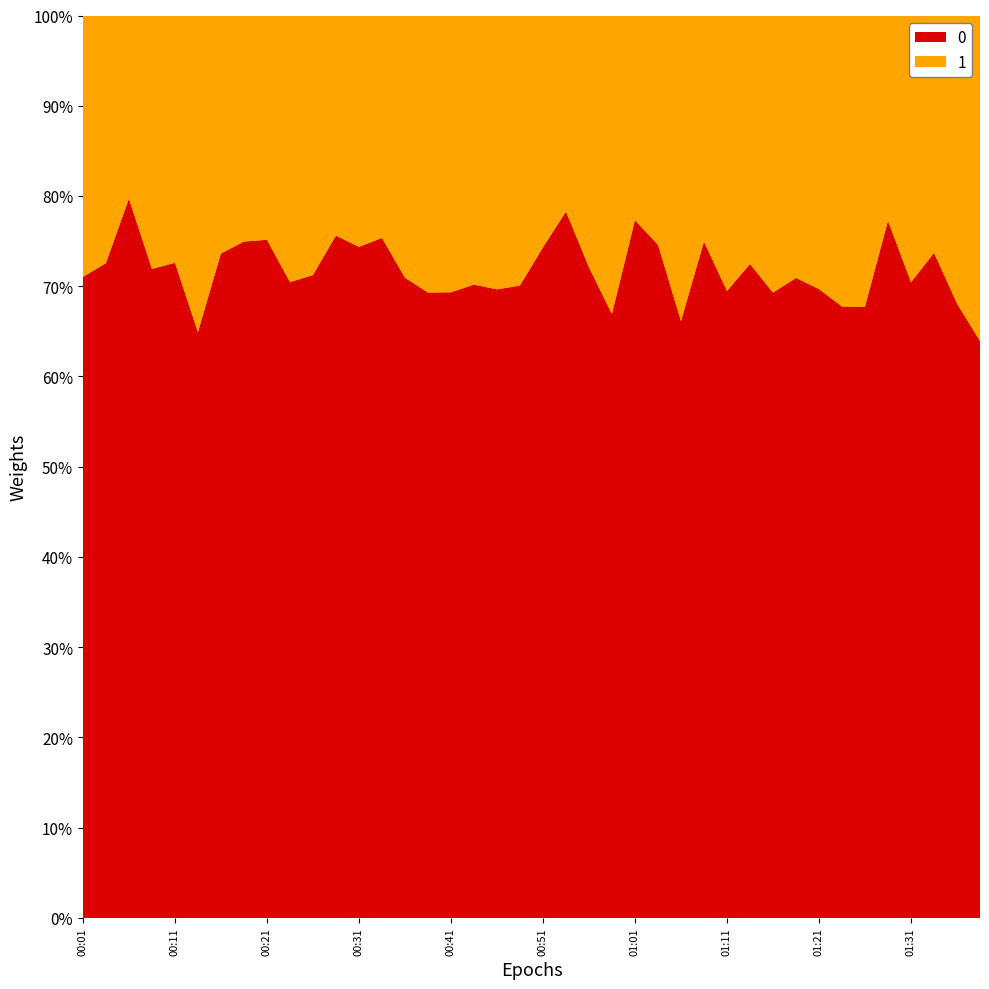

Between 00:43 and 00:36, which is larger?

00:36